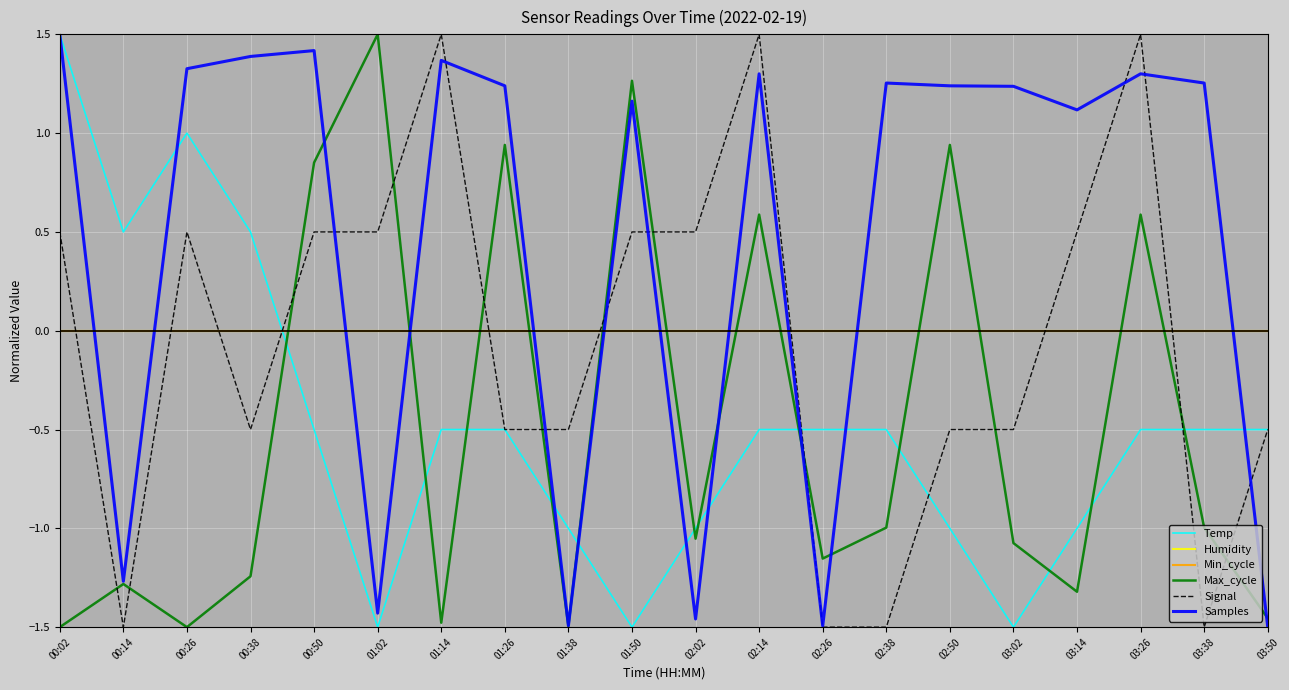

How many categories are shown in the chart?

20